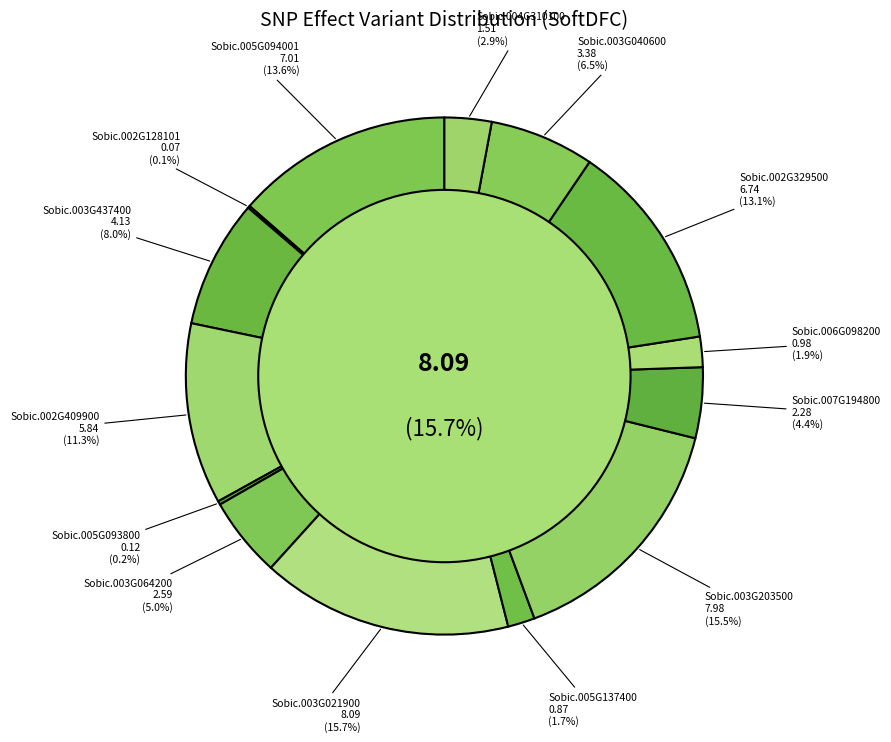

Is there any slice that represents more than half of the pie?

No